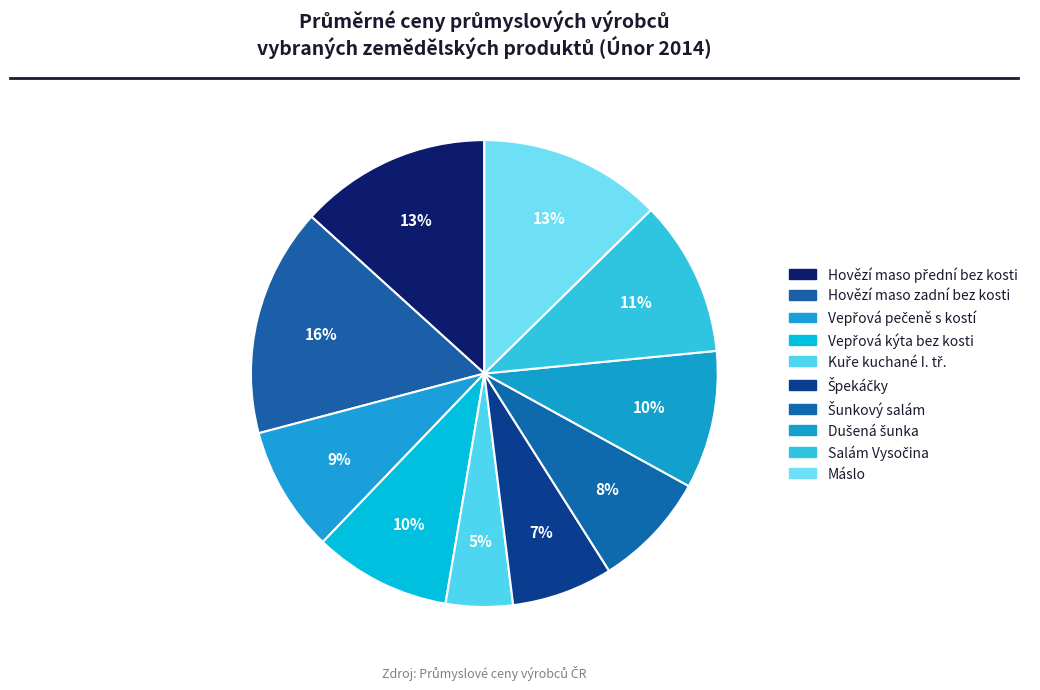

Does Kuře kuchané I. tř. account for over 50% of the chart?

No